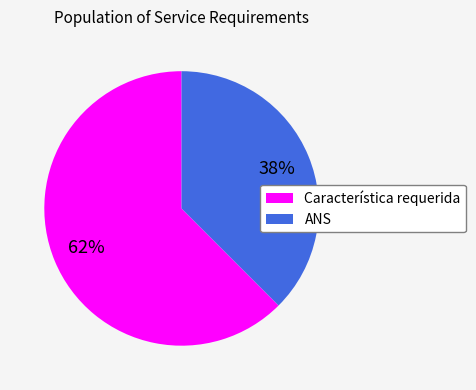

Rank the categories by value from highest to lowest.

Característica requerida, ANS